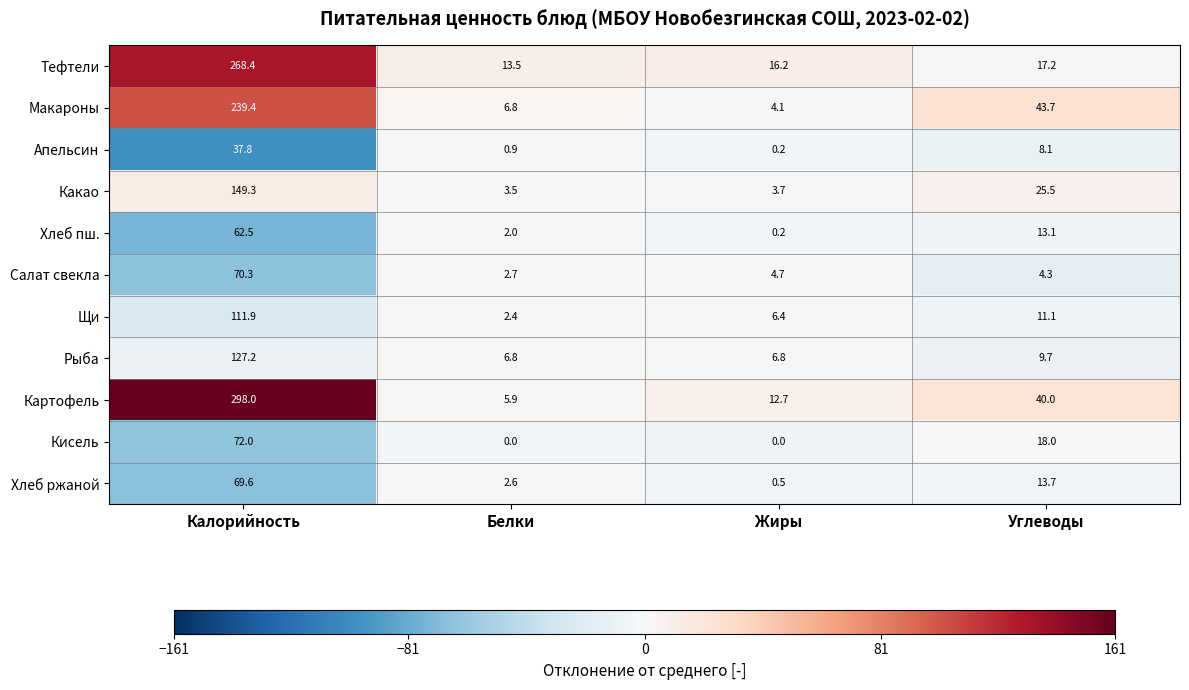

How many data points in Какао are above 25?

2